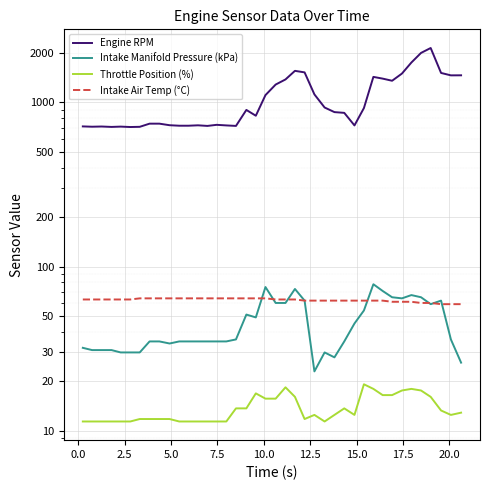

Which series has the largest total across all categories?

Engine RPM